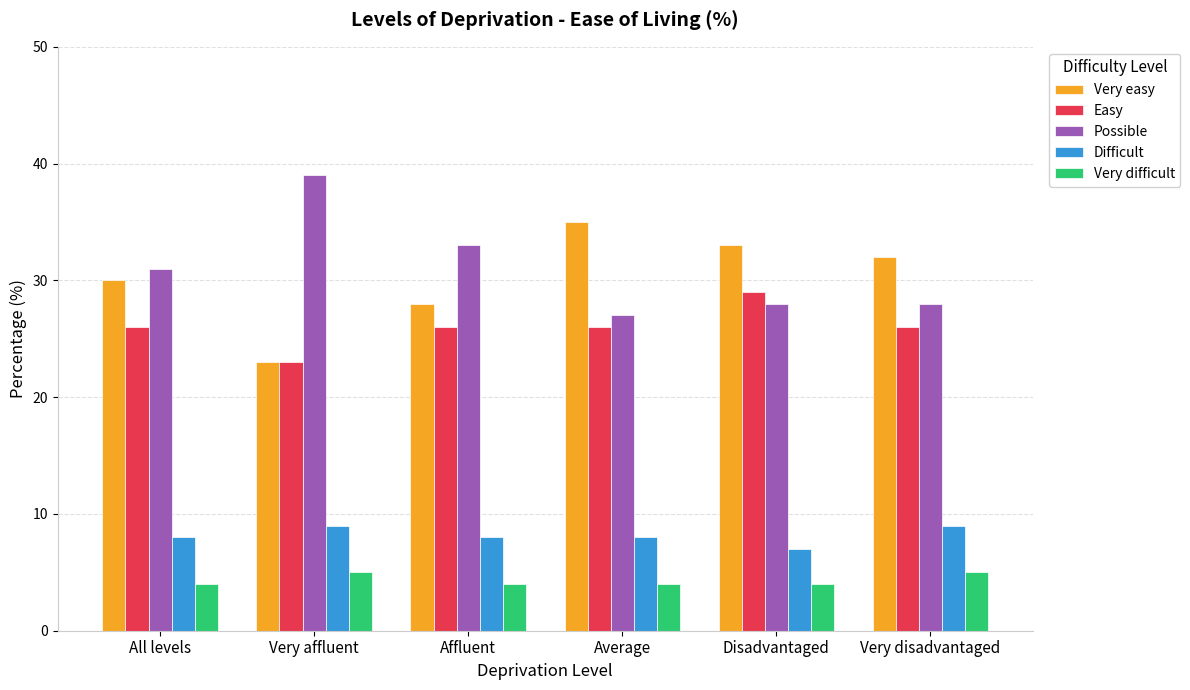

The value of Possible at Very affluent is 39. True or false?

True